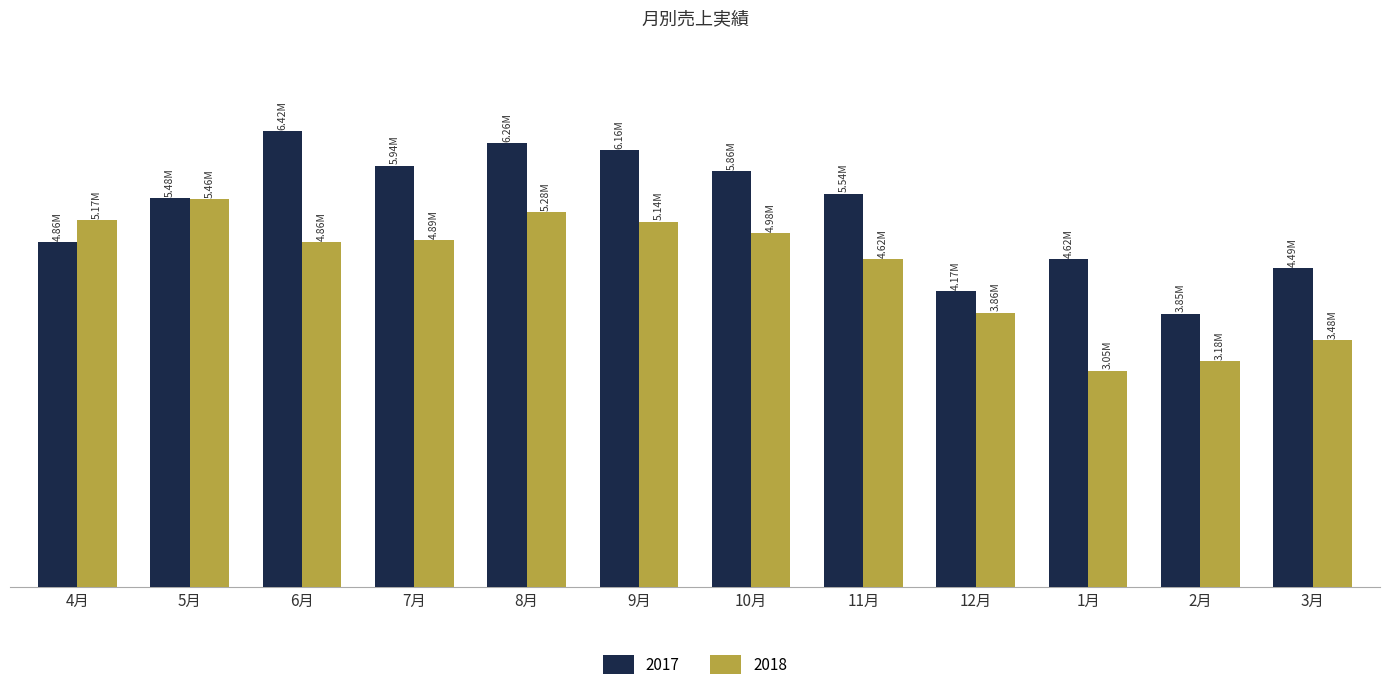

Reading left to right, list all the values displayed in this chart.

2017: 4月=4860000	5月=5480000	6月=6424000	7月=5936000	8月=6256000	9月=6156000	10月=5856000	11月=5540000	12月=4168000	1月=4620000	2月=3850000	3月=4487000
2018: 4月=5170000	5月=5464000	6月=4860000	7月=4890000	8月=5280000	9月=5145000	10月=4982000	11月=4621000	12月=3862000	1月=3046000	2月=3180000	3月=3476000